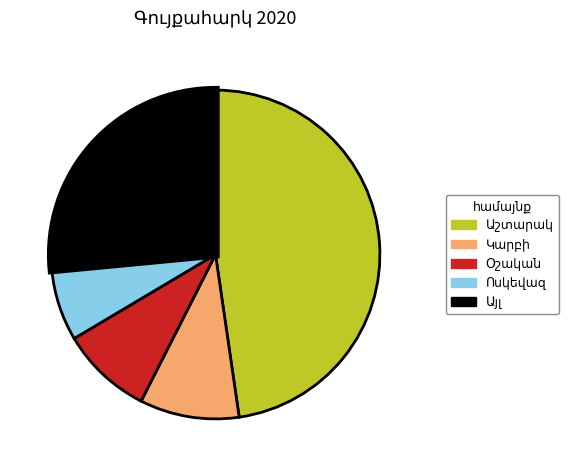

Does any single category account for the majority?

No